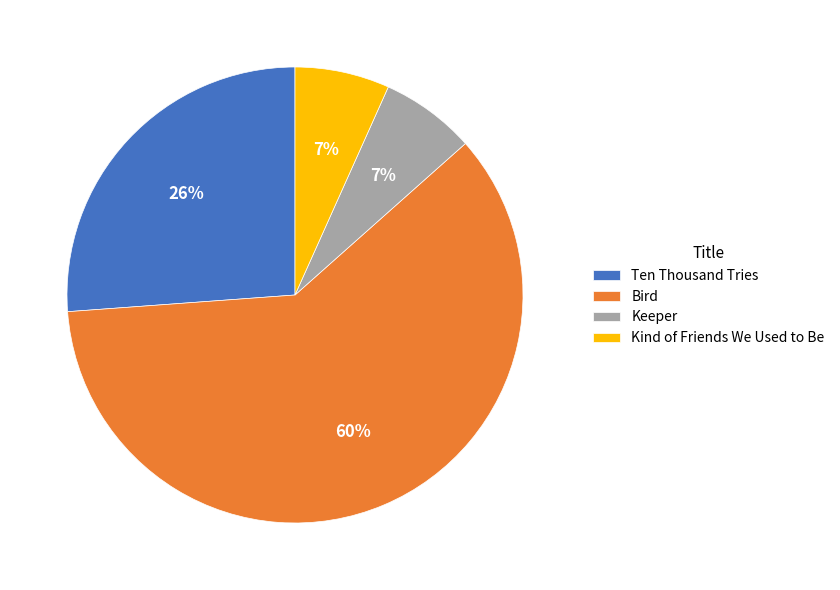

Which category has the biggest portion of the pie?

Bird